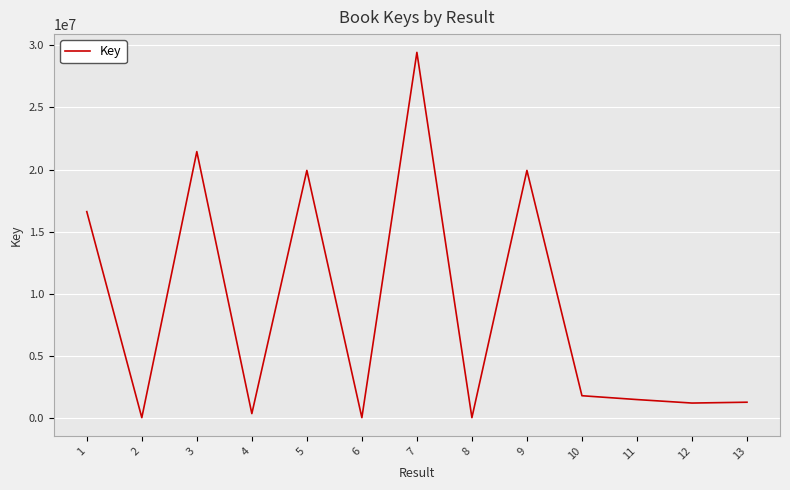

What is the maximum value shown in the chart?

29440913